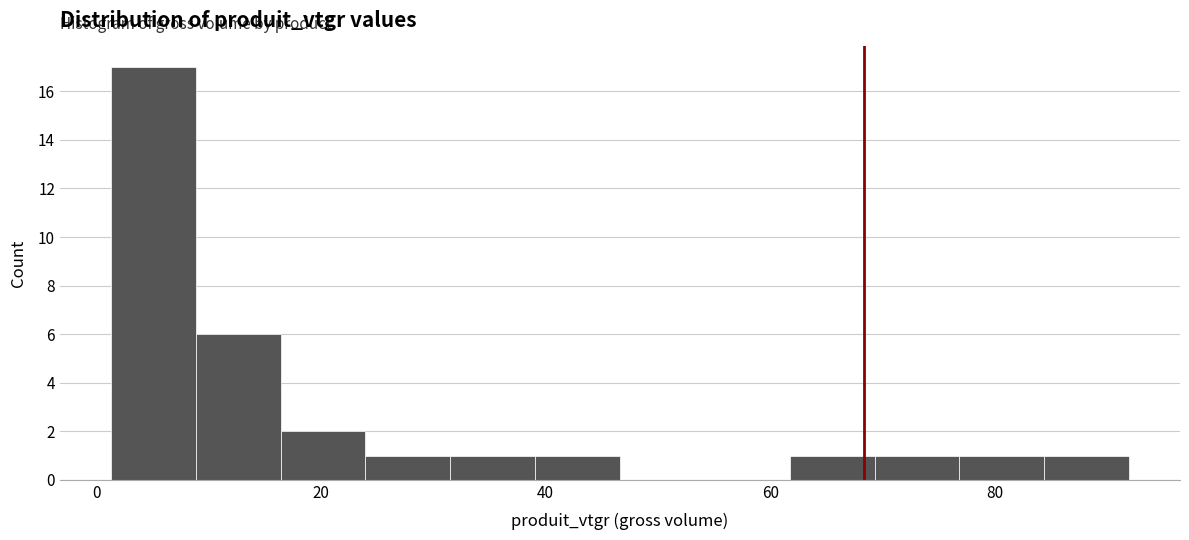

Around what value on the x-axis is the tallest bar? Give the approximate position of its centre, as read against the axis.

6